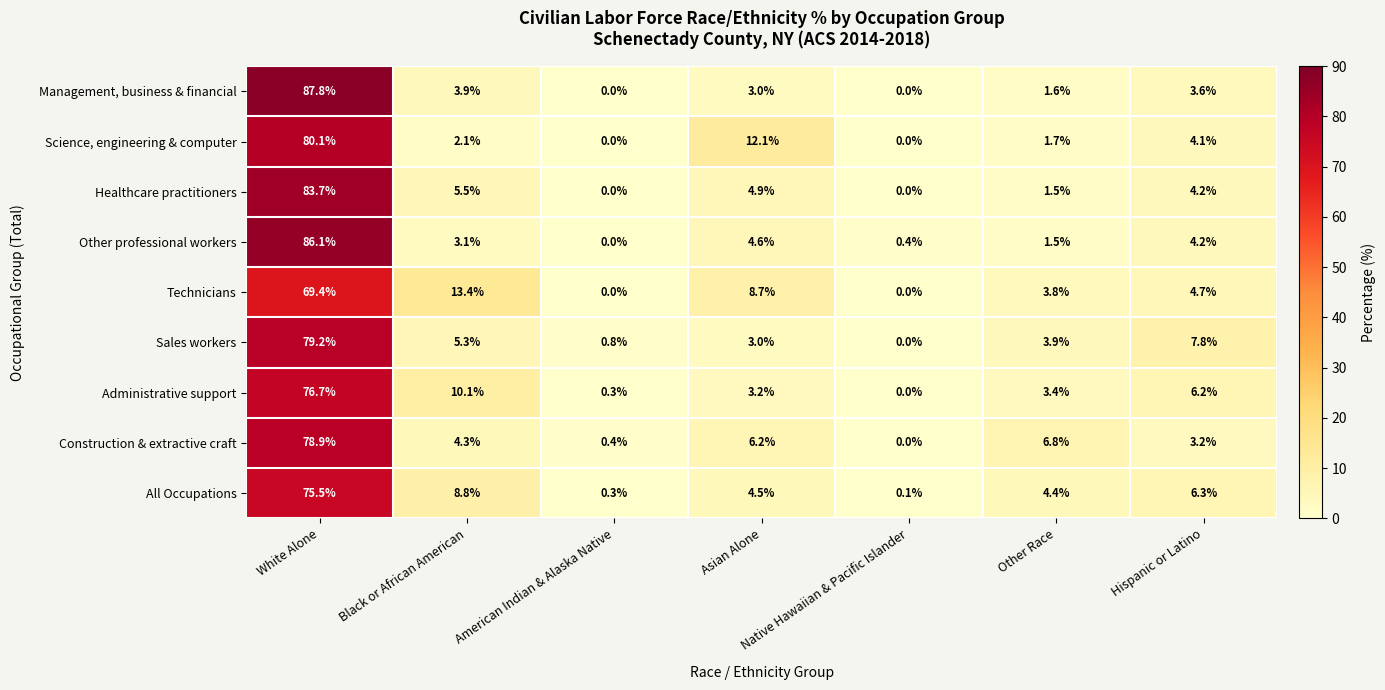

What is the spread (max minus min) of values at Native Hawaiian & Pacific Islander?

0.4